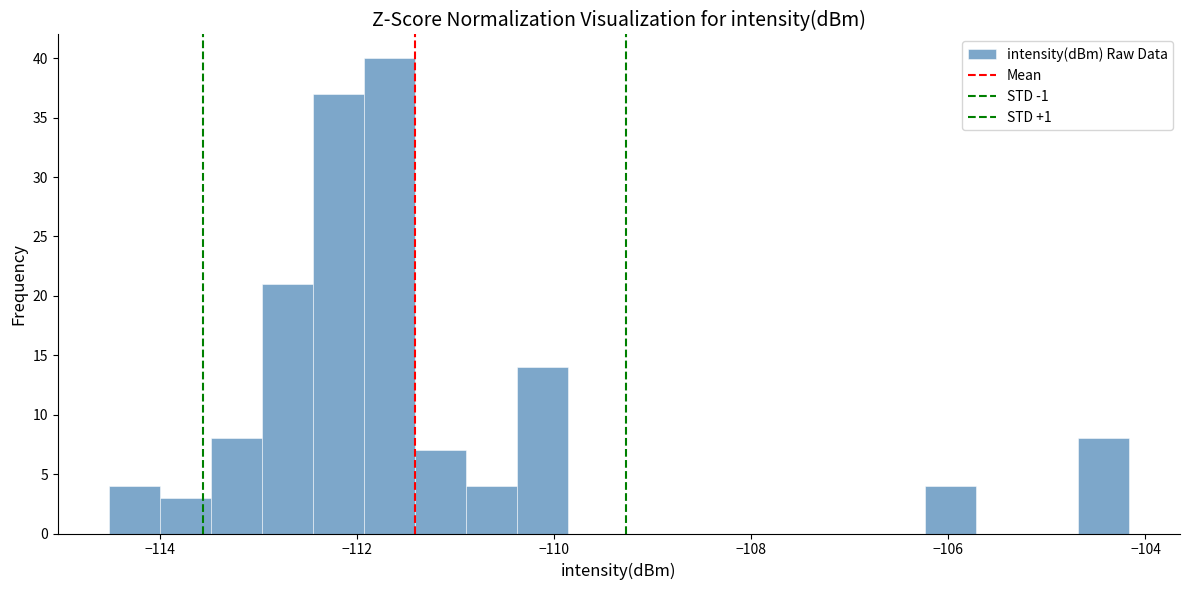

Read against the x-axis, roughly where is the centre of the tallest bar?

-111.6